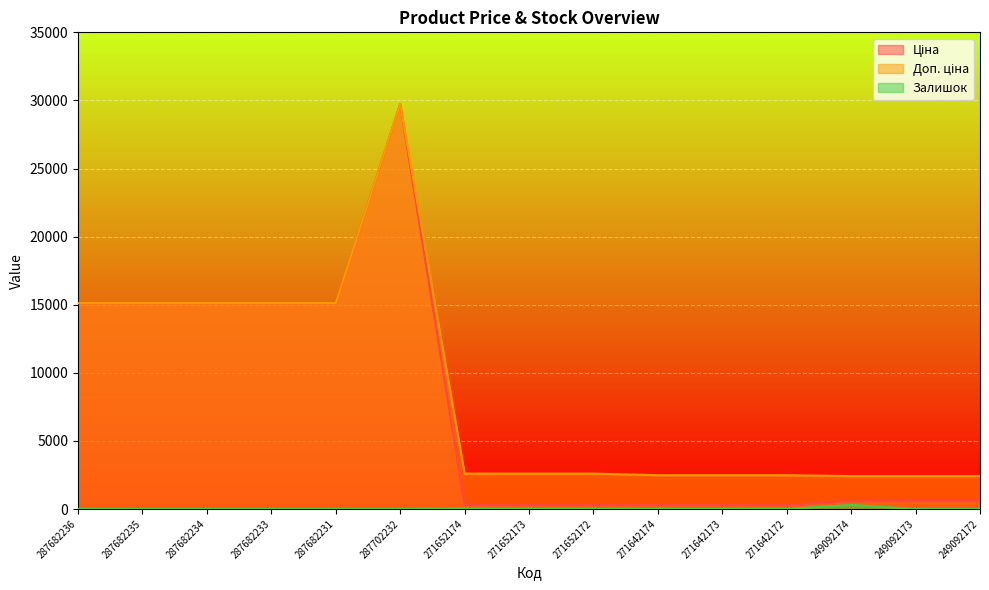

Reading right to left, extract all data points from this chart.

Ціна: 249092172=603.7	249092173=603.7	249092174=603.7	271642172=310.3	271642173=310.3	271642174=310.3	271652172=324.8	271652173=324.8	271652174=324.8	287702232=29747.2	287682231=15120.0	287682233=15120.0	287682234=15120.0	287682235=15120.0	287682236=15120.0
Доп. ціна: 249092172=2414.8	249092173=2414.8	249092174=2414.8	271642172=2482.4	271642173=2482.4	271642174=2482.4	271652172=2598.3	271652173=2598.3	271652174=2598.3	287702232=29747.2	287682231=15120.0	287682233=15120.0	287682234=15120.0	287682235=15120.0	287682236=15120.0
Залишок: 249092172=0.0	249092173=0.0	249092174=302.0	271642172=4.0	271642173=7.0	271642174=10.0	271652172=4.0	271652173=12.0	271652174=34.0	287702232=0.0	287682231=0.0	287682233=0.0	287682234=0.0	287682235=0.0	287682236=0.0